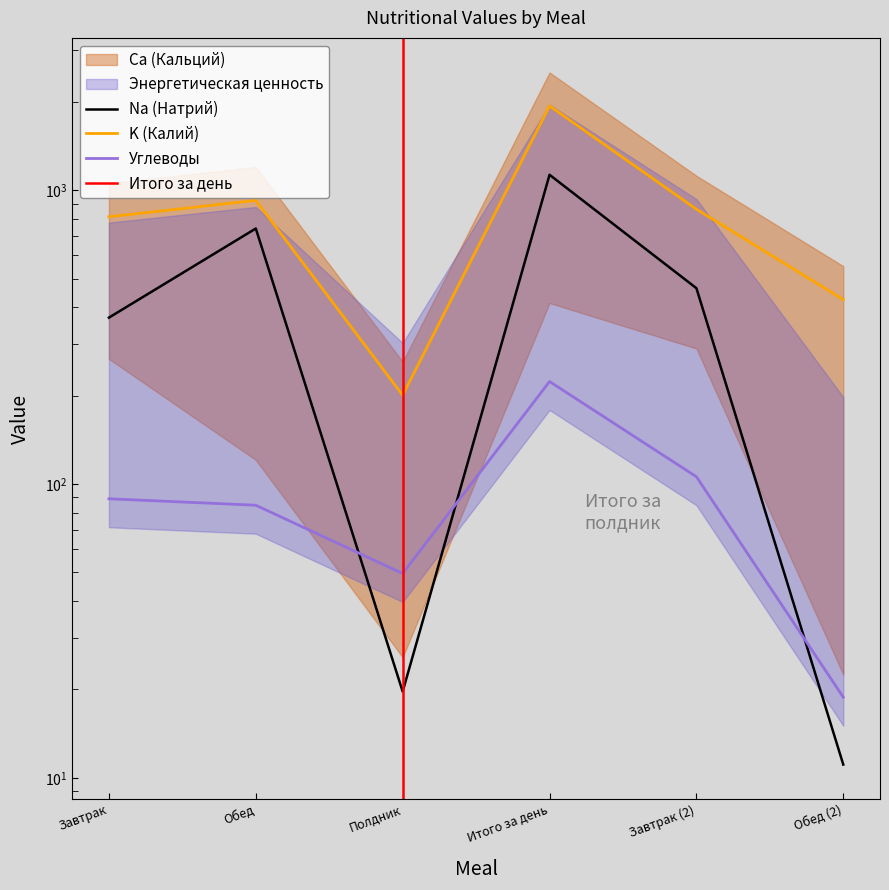

How many interior local valleys does the Углеводы series have?

1